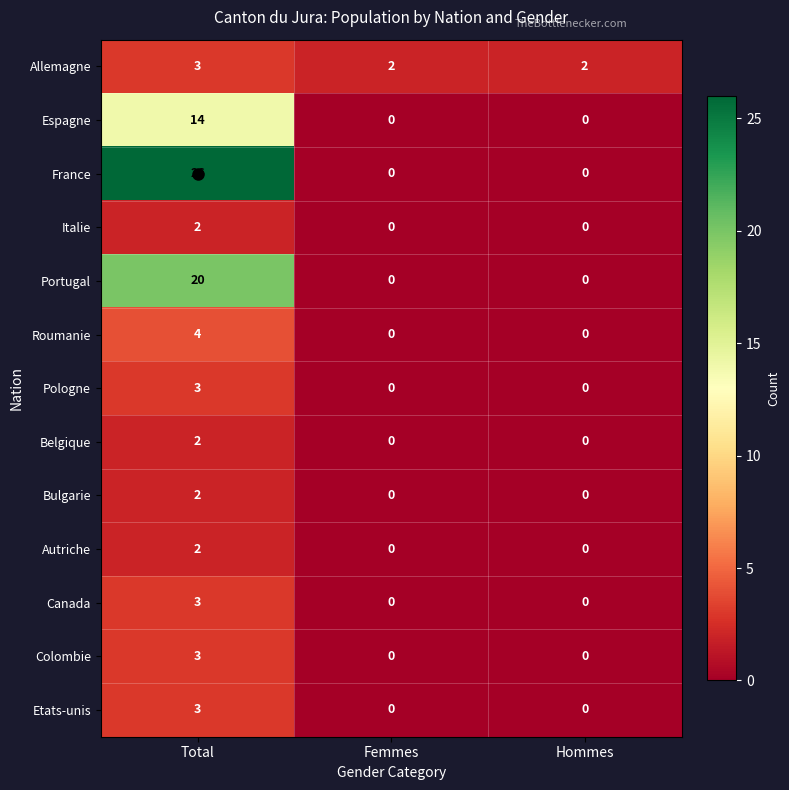

What is the difference between the maximum and minimum values in the Canada series?

3